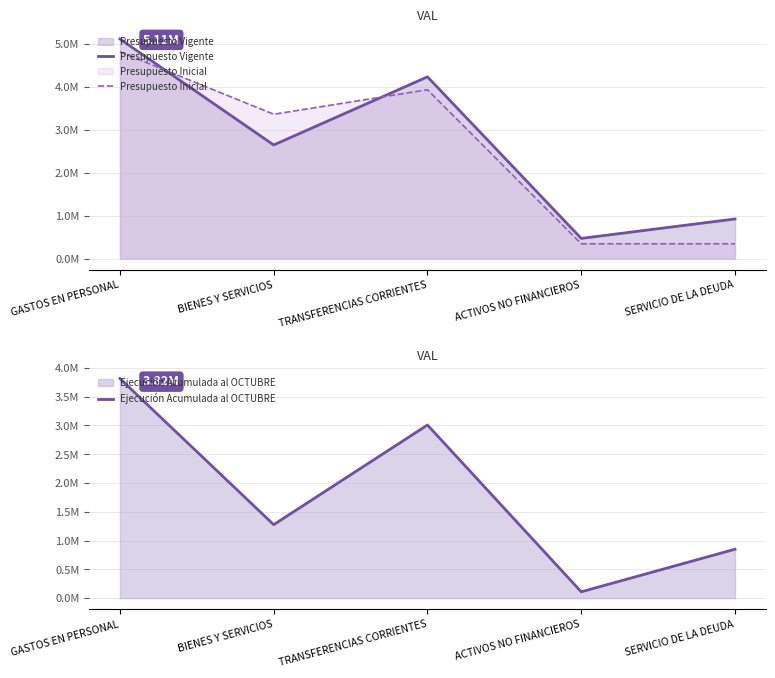

Which series has the largest range (max minus min)?

Presupuesto Vigente